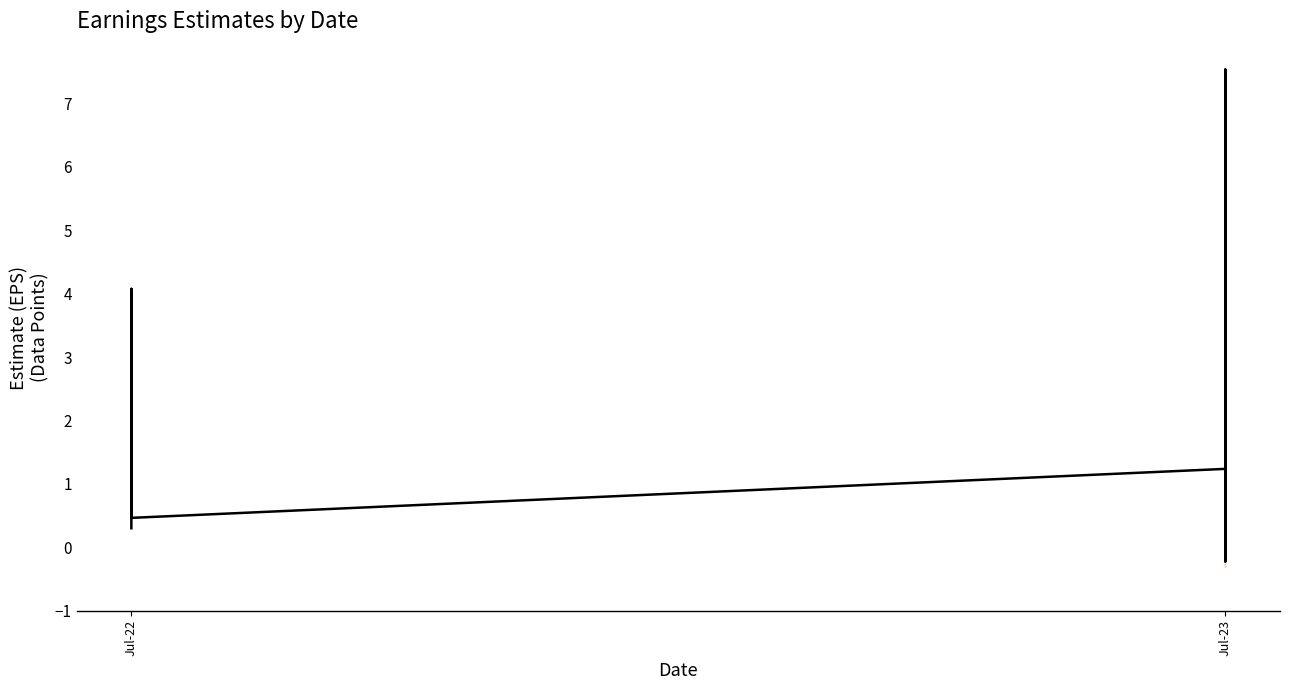

Is it true that the value at Jul-23 is 0.2?

False